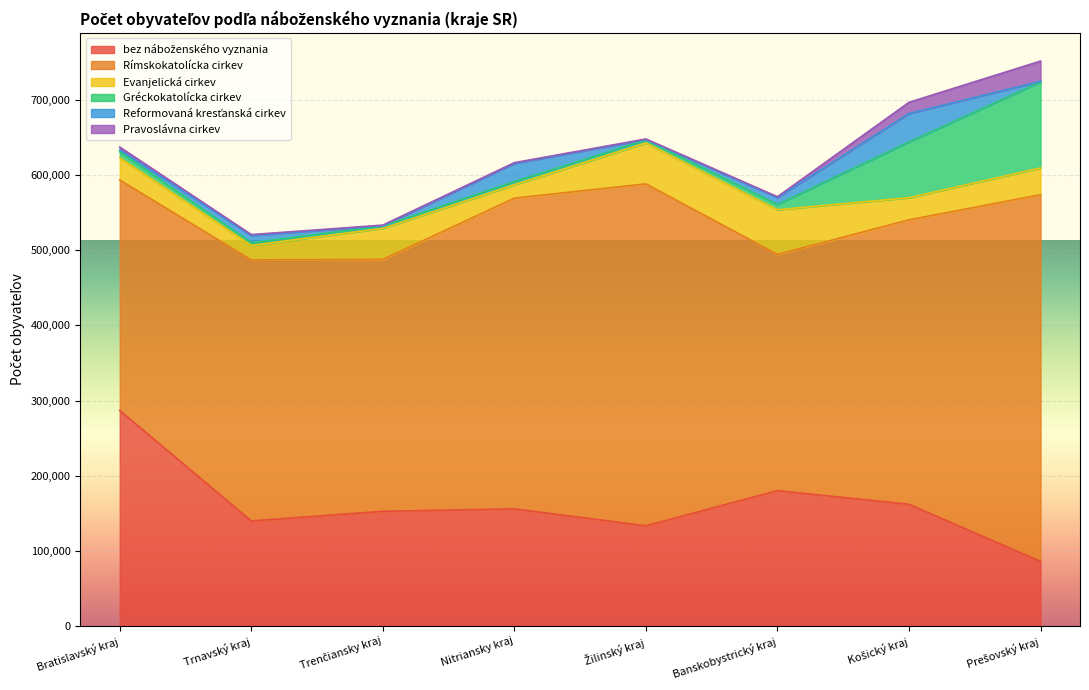

At Trnavský kraj, list the series in order from smallest to largest.

Pravoslávna cirkev, Gréckokatolícka cirkev, Reformovaná kresťanská cirkev, Evanjelická cirkev, bez náboženského vyznania, Rímskokatolícka cirkev